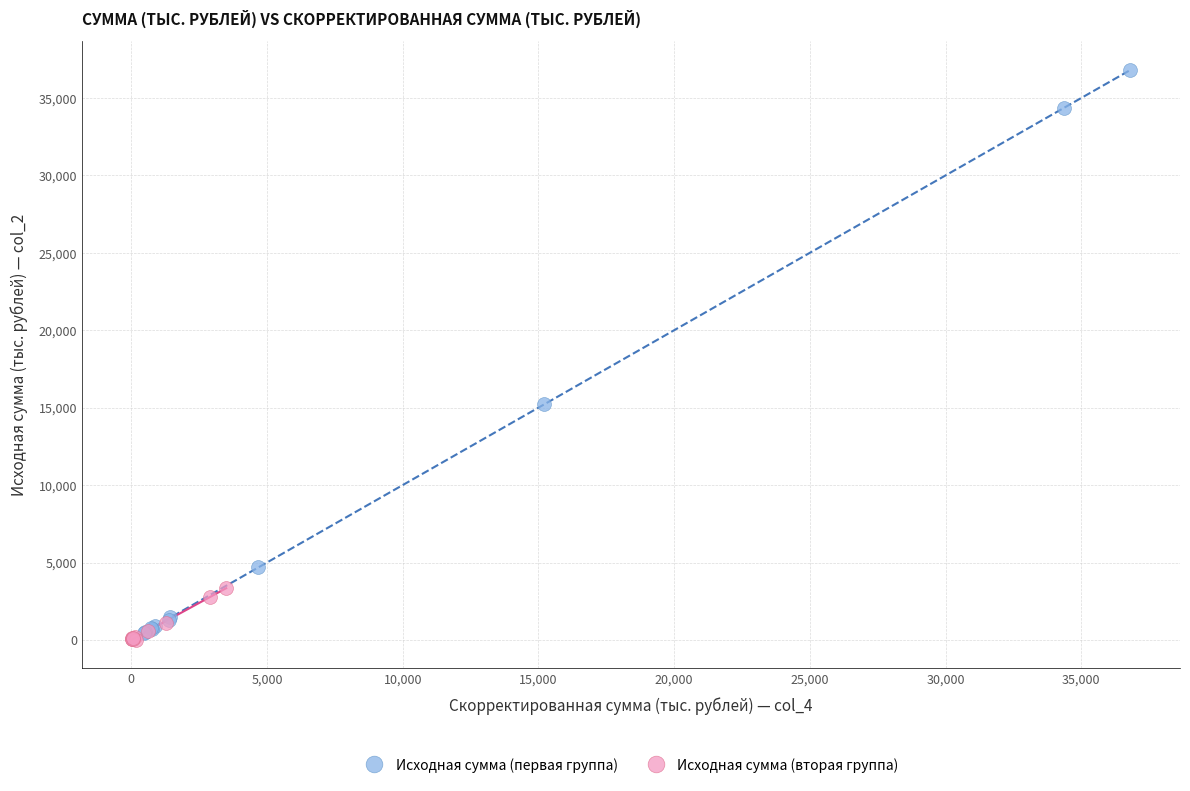

Which series reaches the maximum Y coordinate?

Исходная сумма (первая группа)